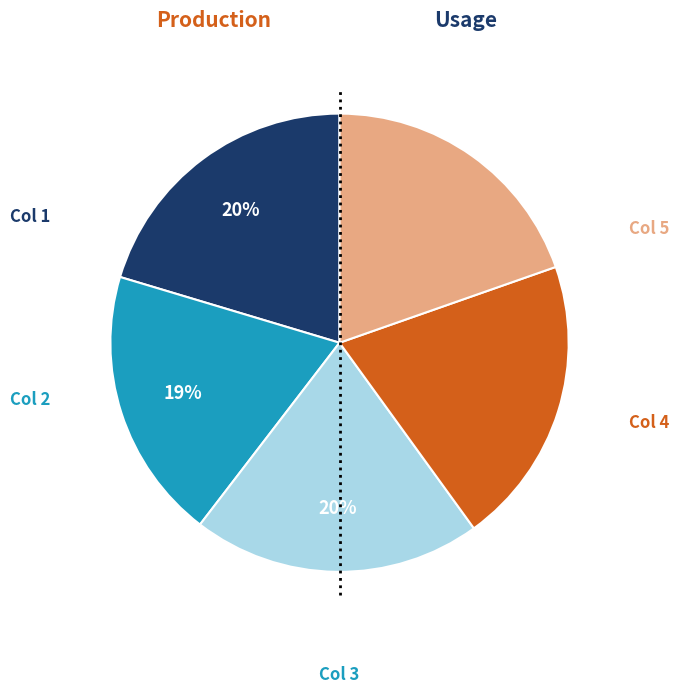

Is there any slice that represents more than half of the pie?

No